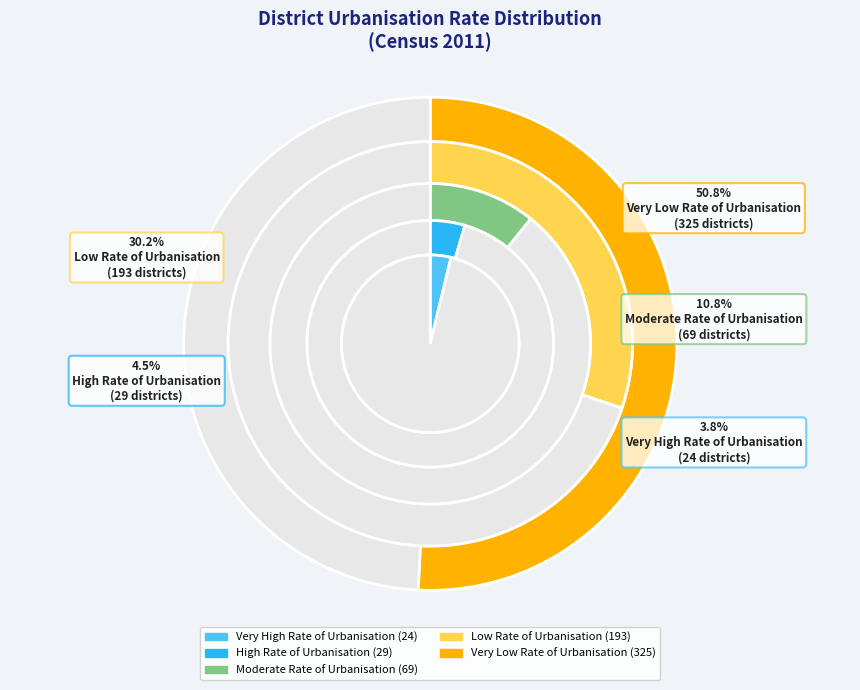

What is the total percentage of Low Rate of Urbanisation and Very High Rate of Urbanisation?

33.9%